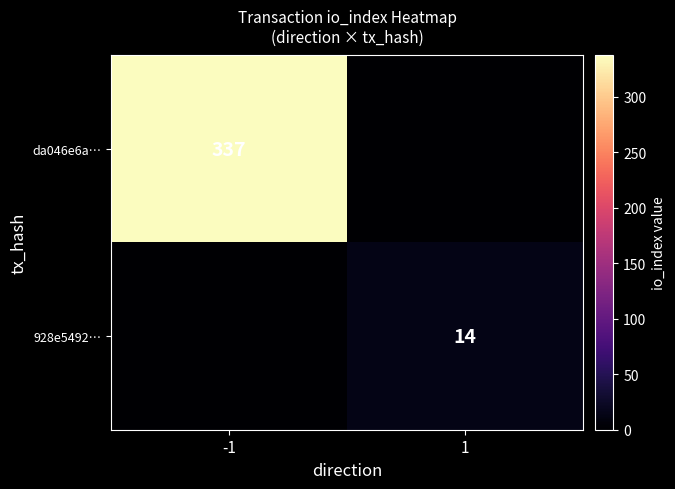

True or false: 928e5492… has a value of 25 at 1.

False